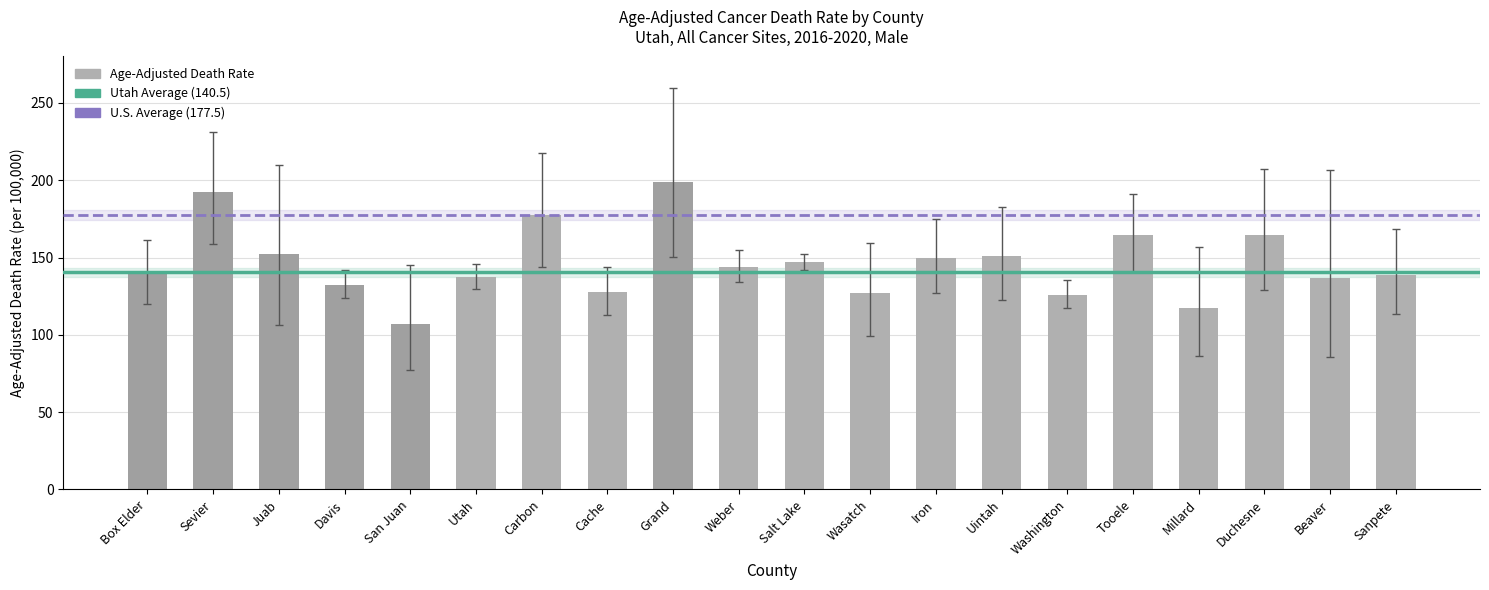

Which label corresponds to the smallest value in the chart?

San Juan